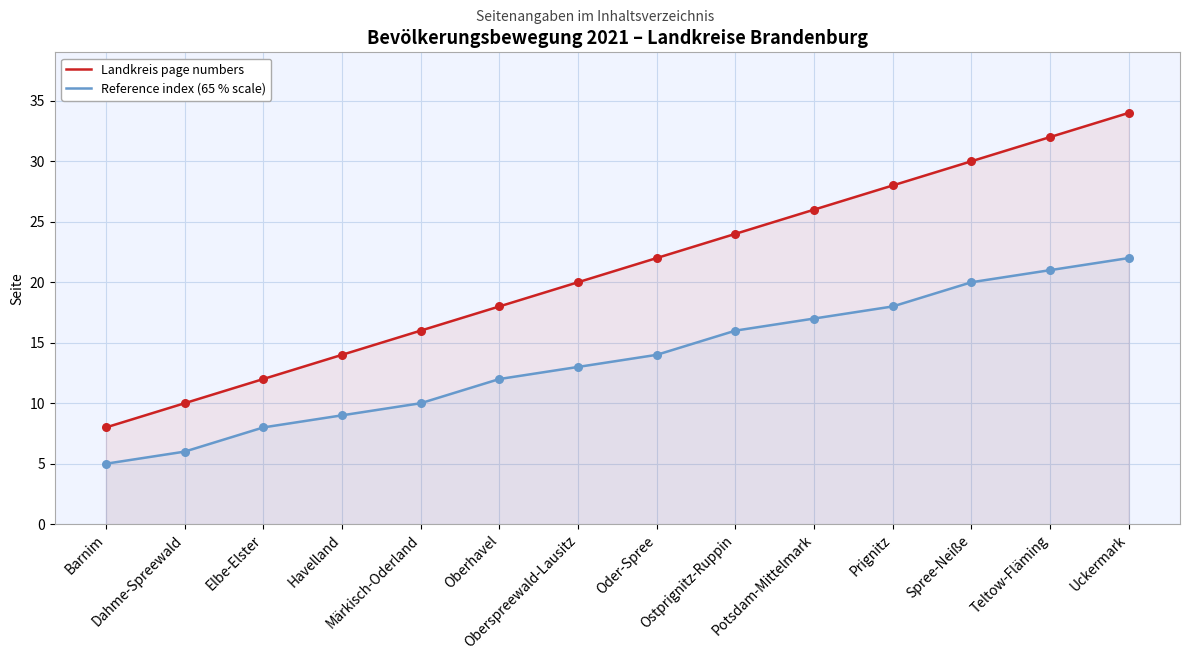

What is the total value across all series at Ostprignitz-Ruppin?

40